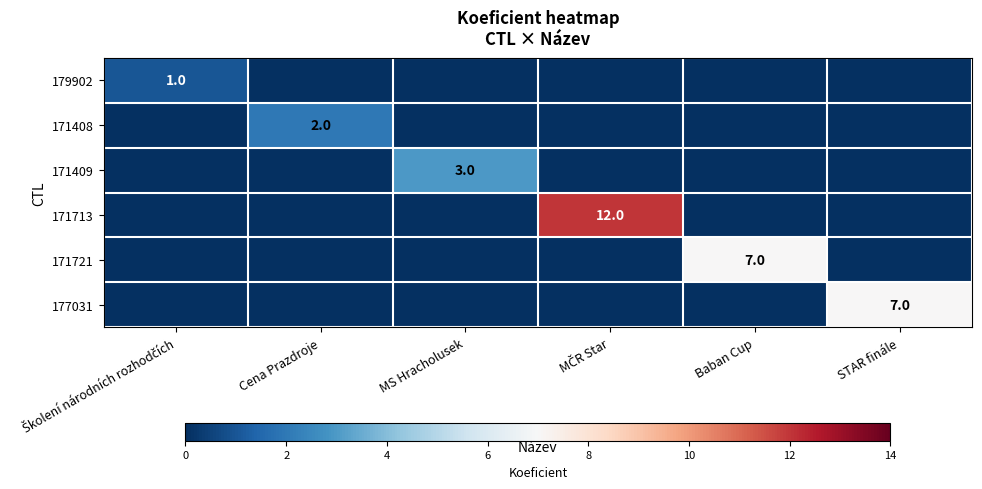

The value of 171409 at MS Hracholusek is 3. True or false?

True